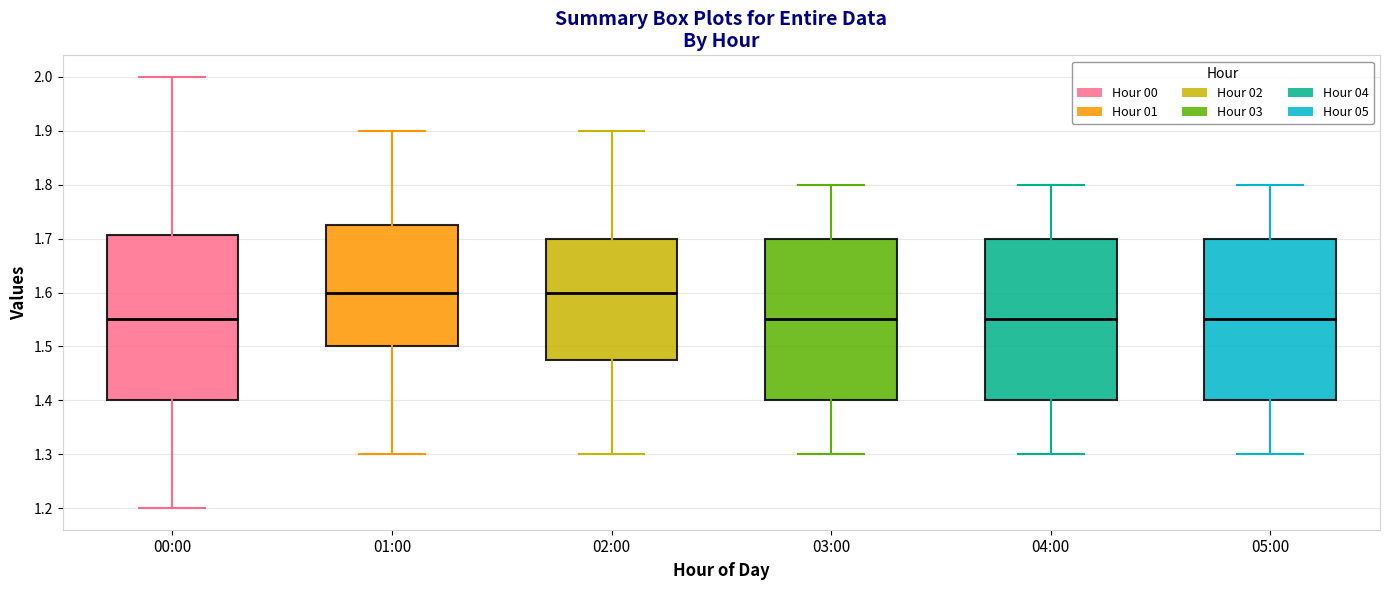

Reading left to right, transcribe this box plot: for each box, give where its median line is, the range the box spans, and where its two whiskers end, as read against the y-axis. The values are not printed on the chart, so give them approximately, as read against the axis.

00:00: median 1.55, box 1.40 to 1.71, whiskers 1.20 to 2.00
01:00: median 1.60, box 1.50 to 1.73, whiskers 1.30 to 1.90
02:00: median 1.60, box 1.48 to 1.70, whiskers 1.30 to 1.90
03:00: median 1.55, box 1.40 to 1.70, whiskers 1.30 to 1.80
04:00: median 1.55, box 1.40 to 1.70, whiskers 1.30 to 1.80
05:00: median 1.55, box 1.40 to 1.70, whiskers 1.30 to 1.80